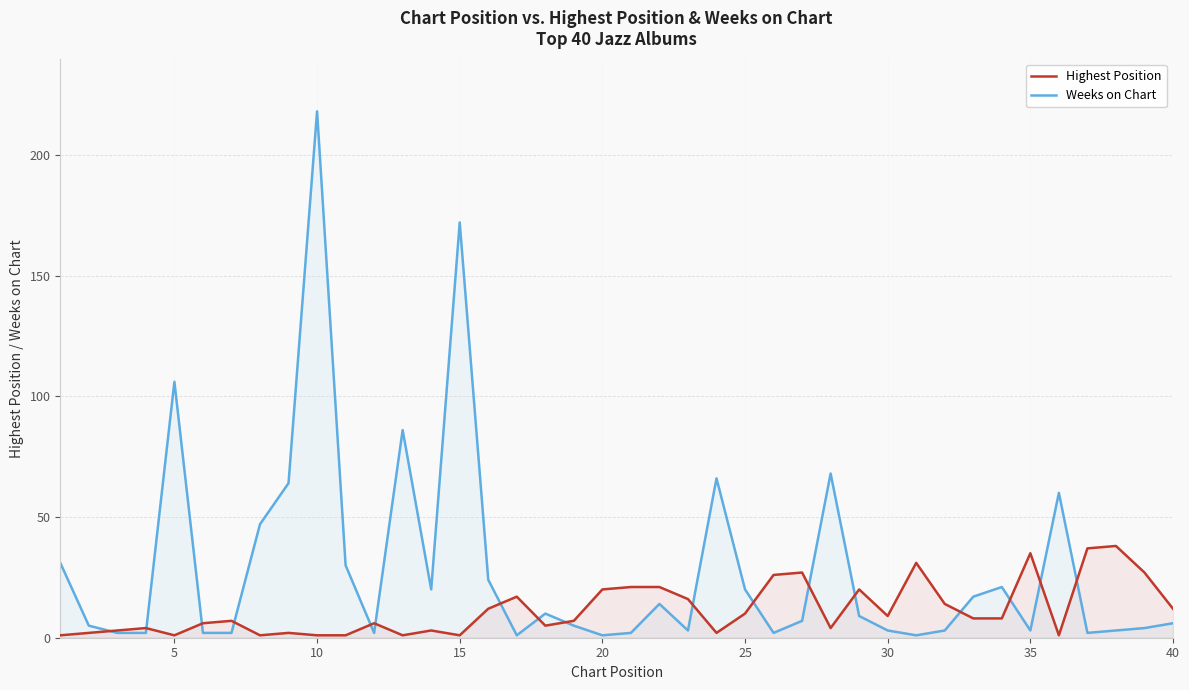

List the series in order of their overall mean, lowest first.

Highest Position, Weeks on Chart